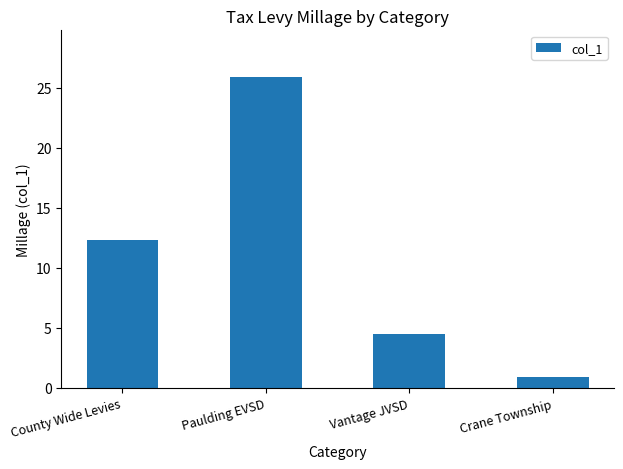

What is the label of the 4th bar from the left?

Crane Township